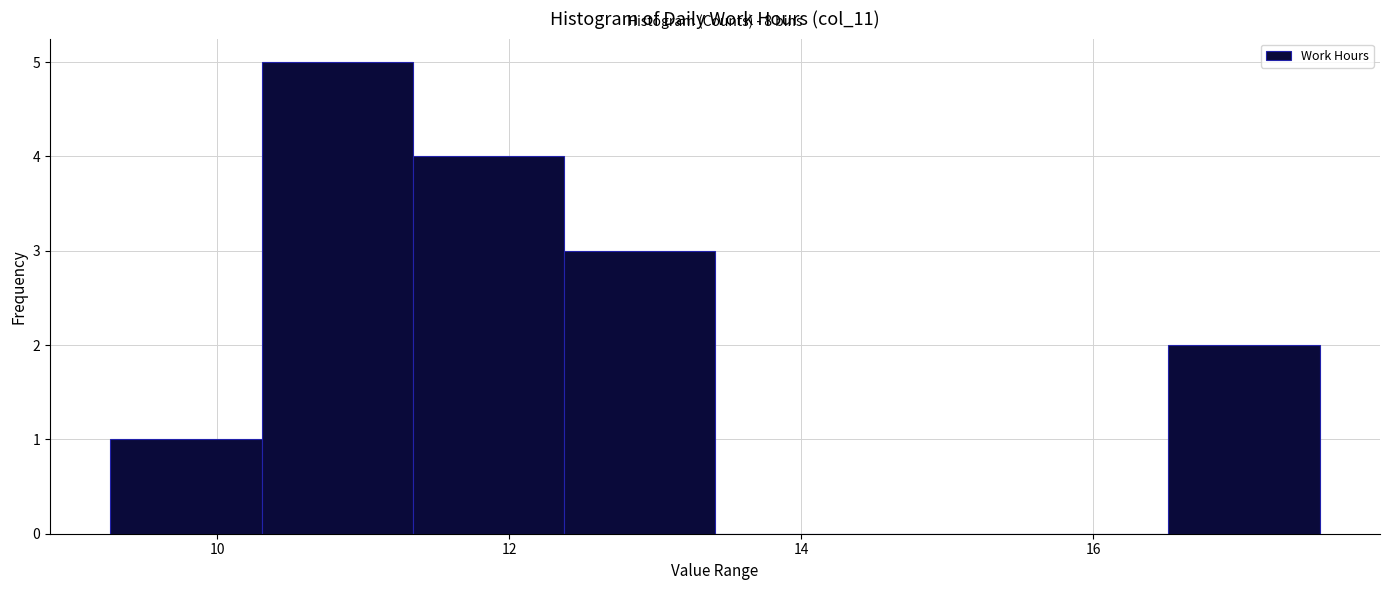

Which range on the x-axis has the tallest bar?

10.4 to 11.4